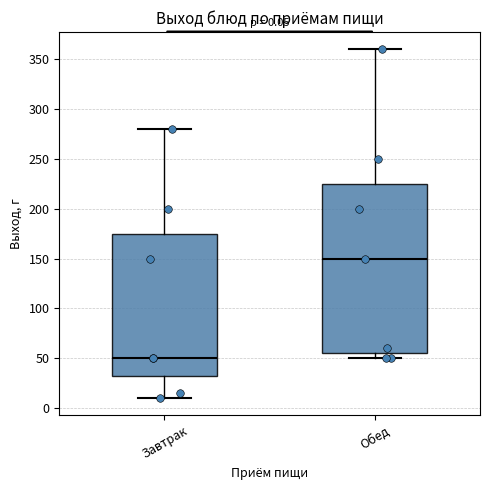

Which box's median line is the highest?

Обед